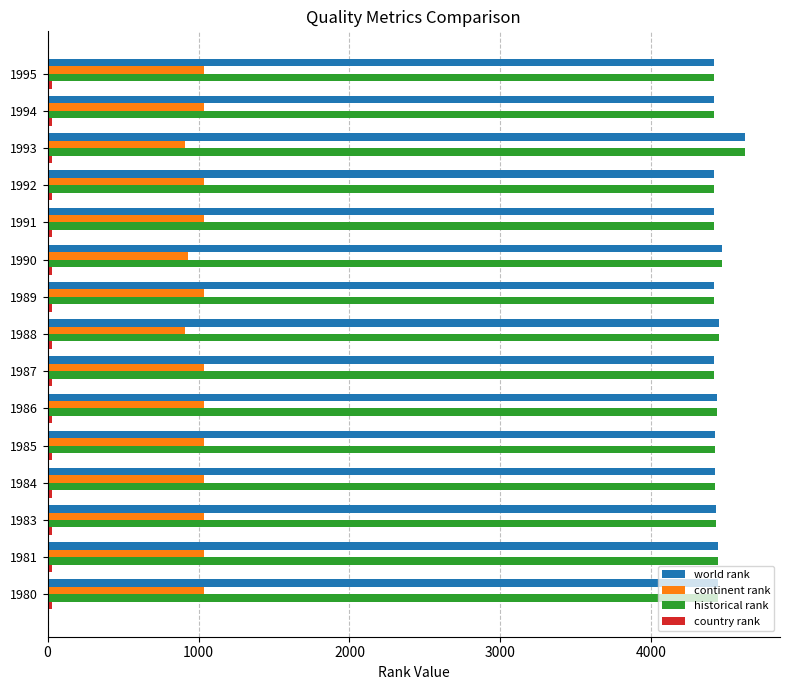

At how many categories does at least one series exceed 4321?

15